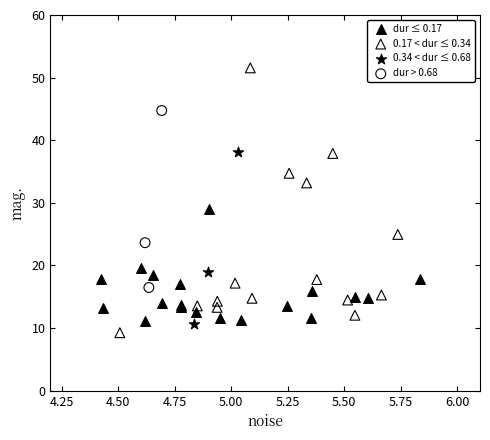

Which series has the largest Y range (max minus min)?

0.17 < dur ≤ 0.34